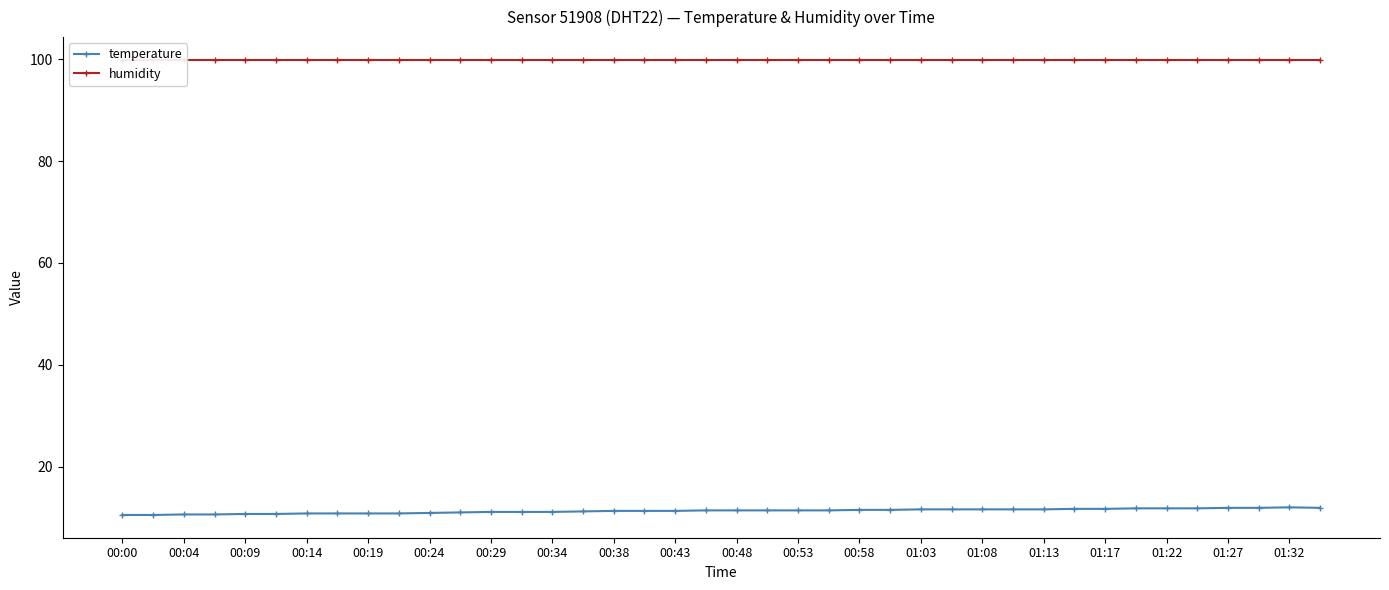

Which series has the widest spread of values?

temperature